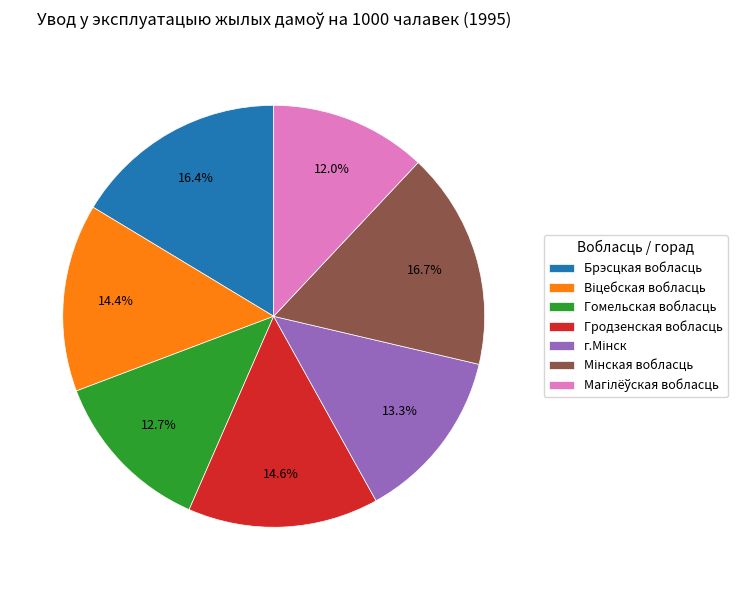

Is there any slice that represents more than half of the pie?

No